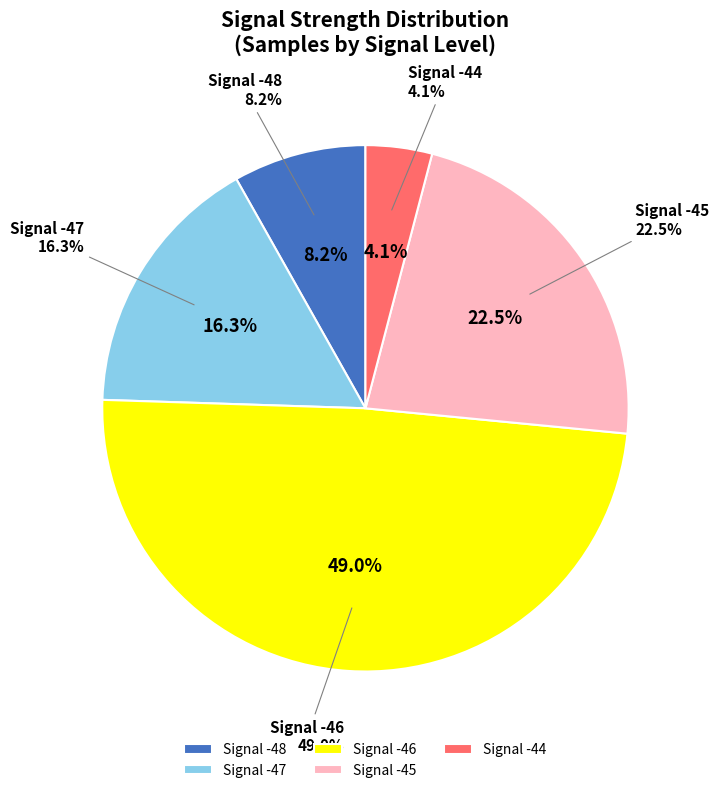

To the nearest percent, what is the average slice percentage?

20%